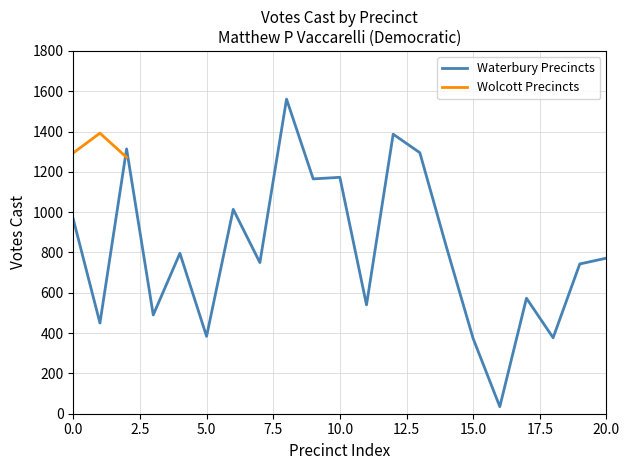

True or false: Waterbury Precincts has a value of 392 at 0.0.

False